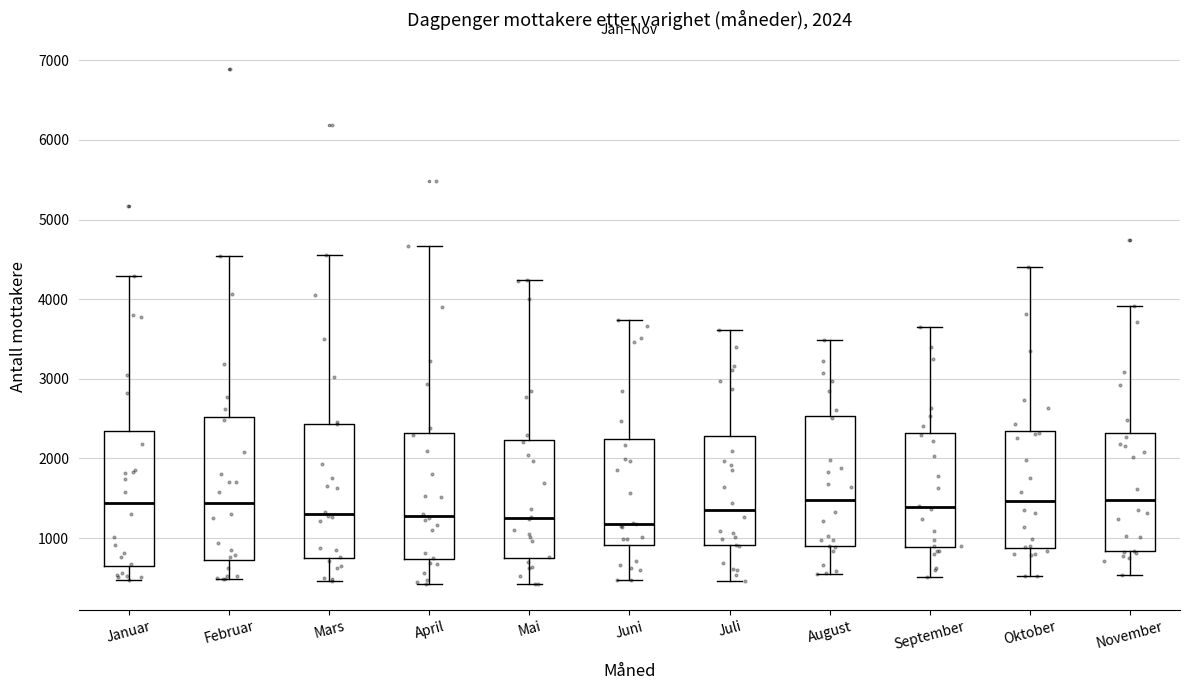

Reading left to right, read every box against the y-axis: the position of its median line, the range the box covers, and the ends of its whiskers. The values are not printed on the chart, so give them approximately, as read against the axis.

Januar: median 1400, box 600 to 2300, whiskers 500 to 4300
Februar: median 1400, box 700 to 2500, whiskers 500 to 4500
Mars: median 1300, box 700 to 2400, whiskers 500 to 4600
April: median 1300, box 700 to 2300, whiskers 400 to 4700
Mai: median 1300, box 700 to 2200, whiskers 400 to 4200
Juni: median 1200, box 900 to 2200, whiskers 500 to 3700
Juli: median 1400, box 900 to 2300, whiskers 500 to 3600
August: median 1500, box 900 to 2500, whiskers 500 to 3500
September: median 1400, box 900 to 2300, whiskers 500 to 3700
Oktober: median 1500, box 900 to 2300, whiskers 500 to 4400
November: median 1500, box 800 to 2300, whiskers 500 to 3900